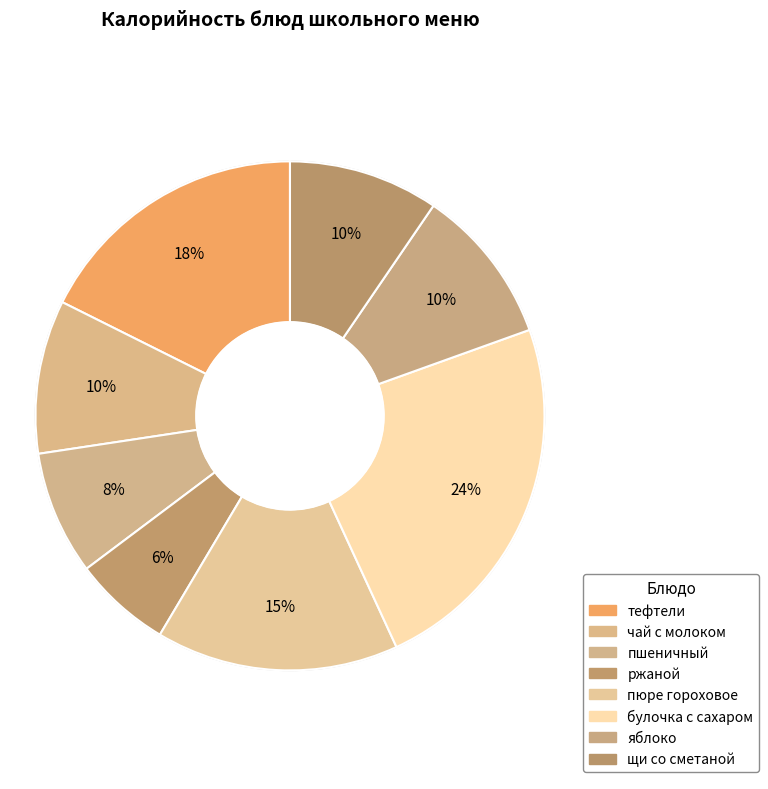

Does чай с молоком account for over 50% of the chart?

No